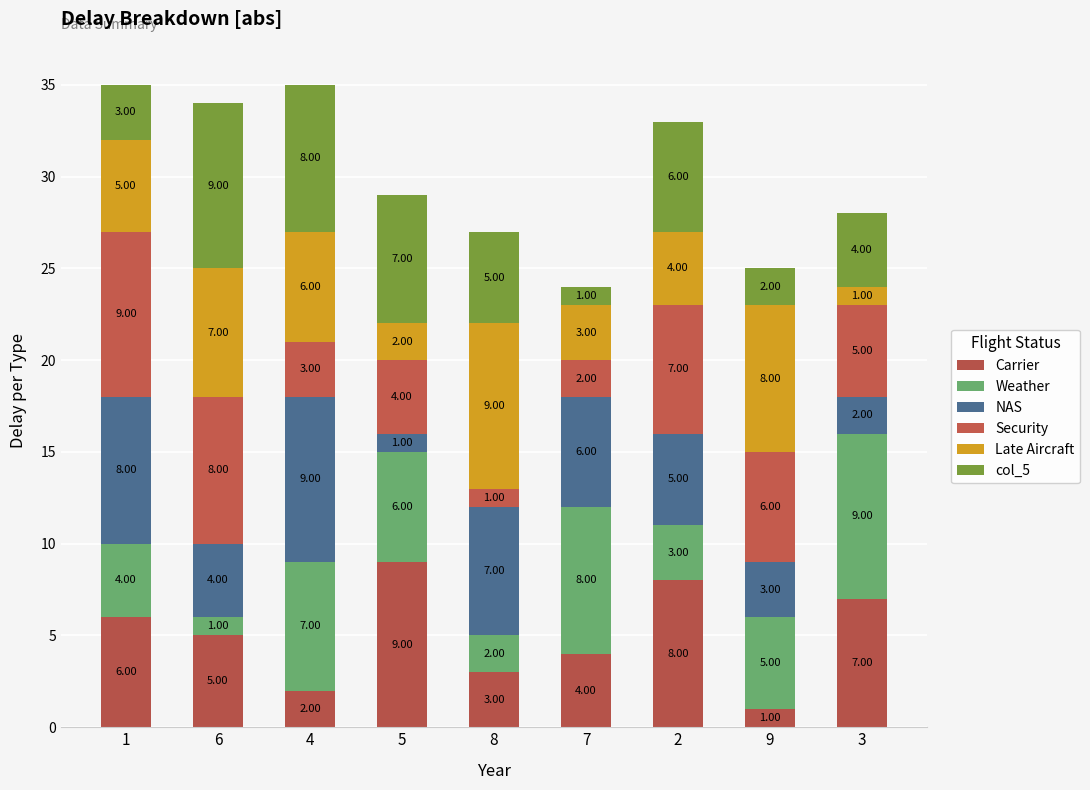

Which series has the largest total across all categories?

Carrier